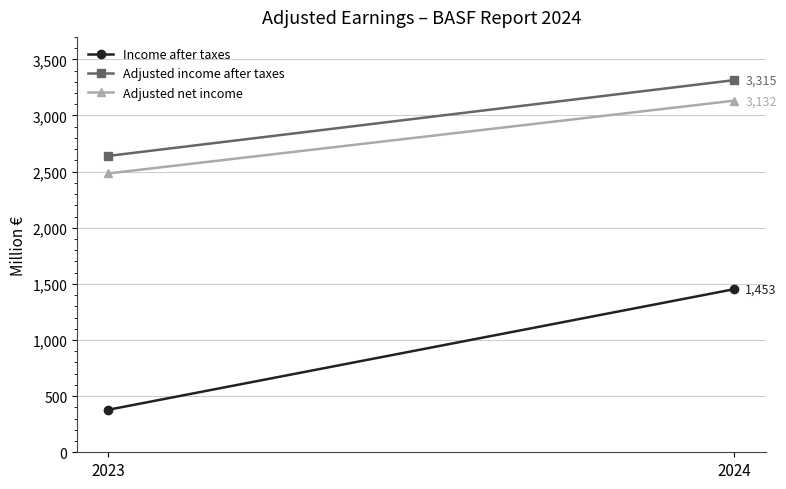

Is it true that Adjusted net income equals 2484 at 2023?

True